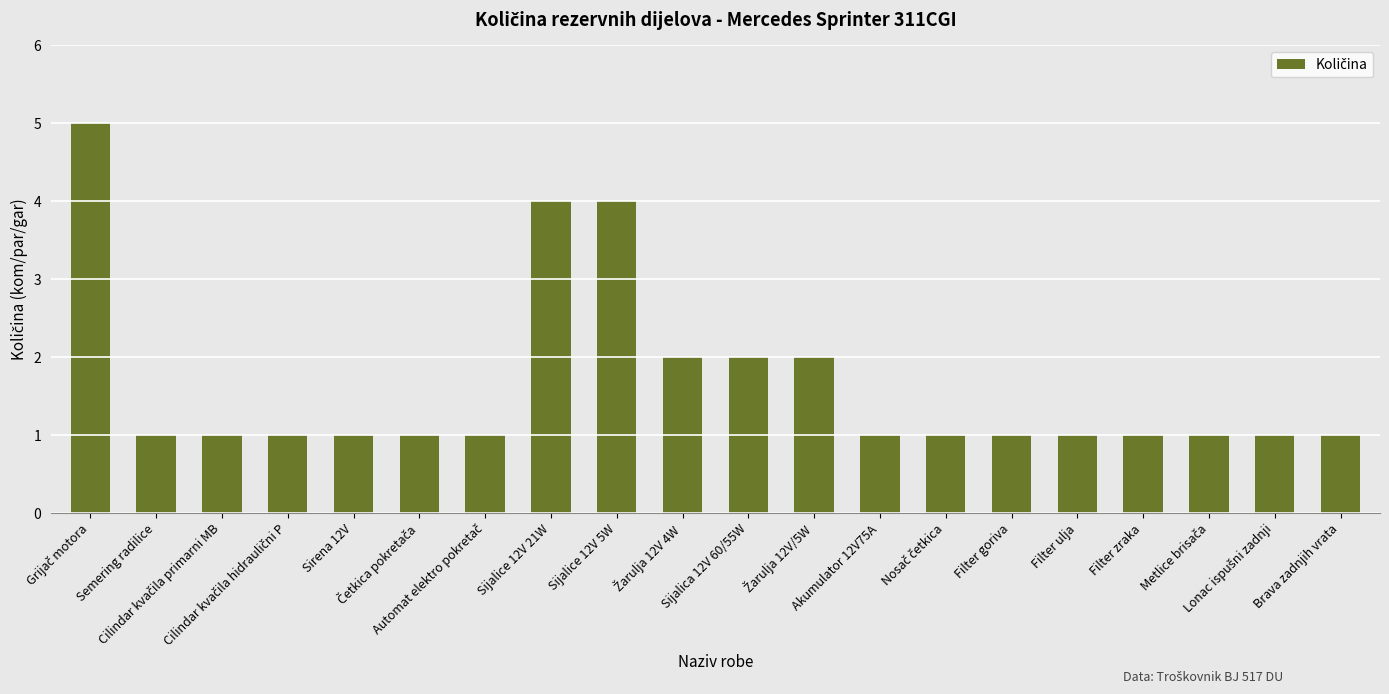

What is the smallest value displayed?

1